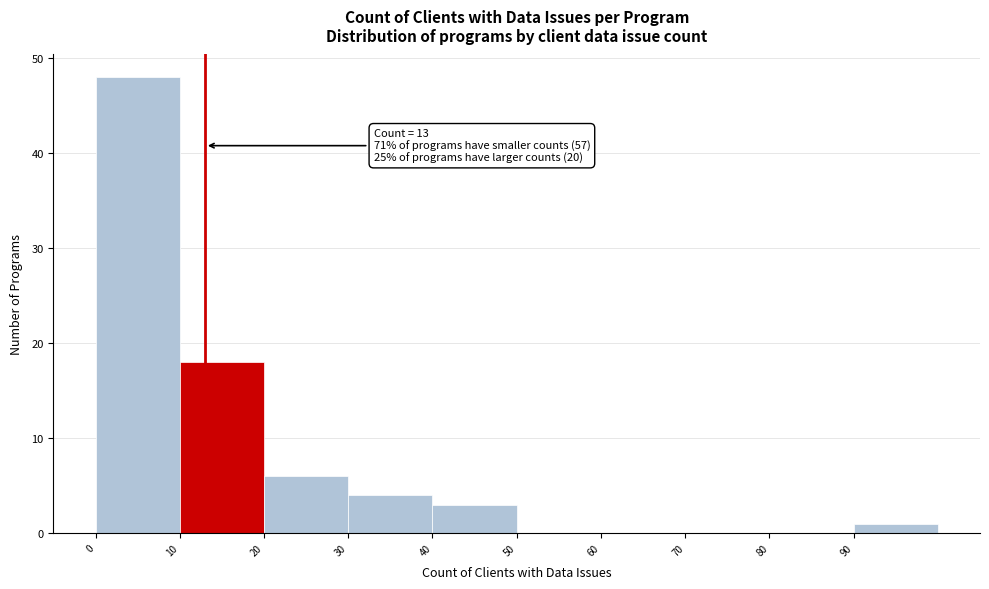

Over which range of the x-axis is the bar tallest?

0 to 10